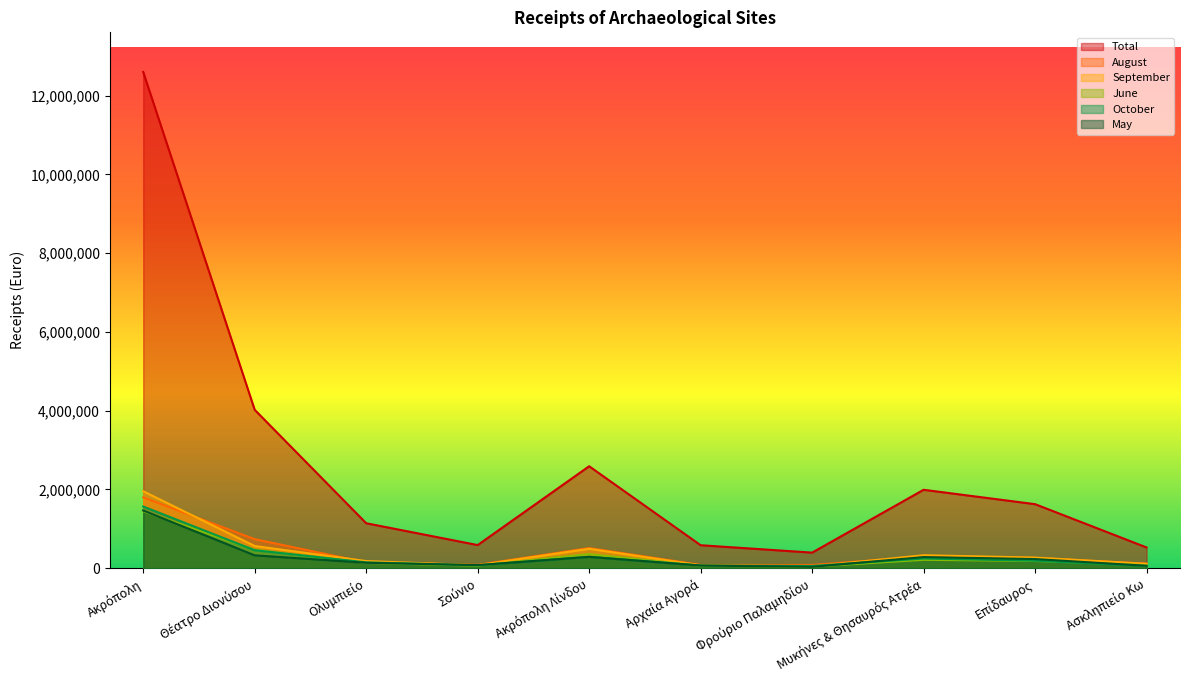

How many values in the June series are below 182100?

5